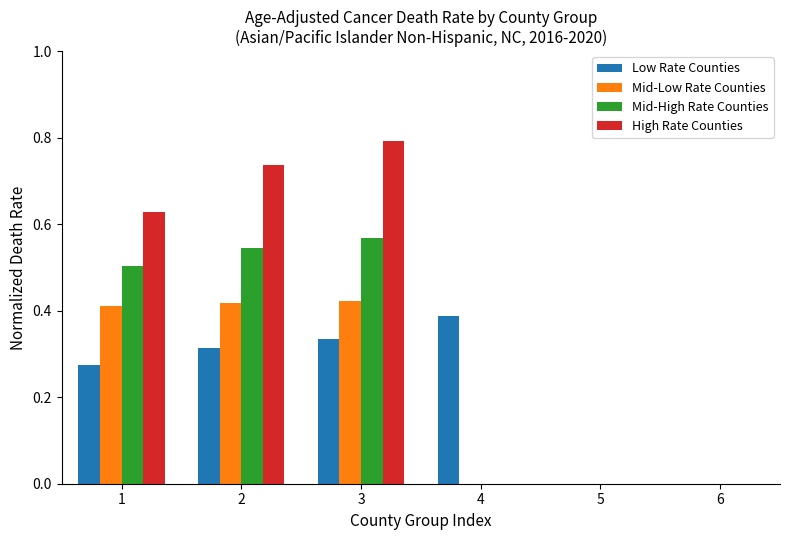

The value of Low Rate Counties at 1 is 0.5. True or false?

False